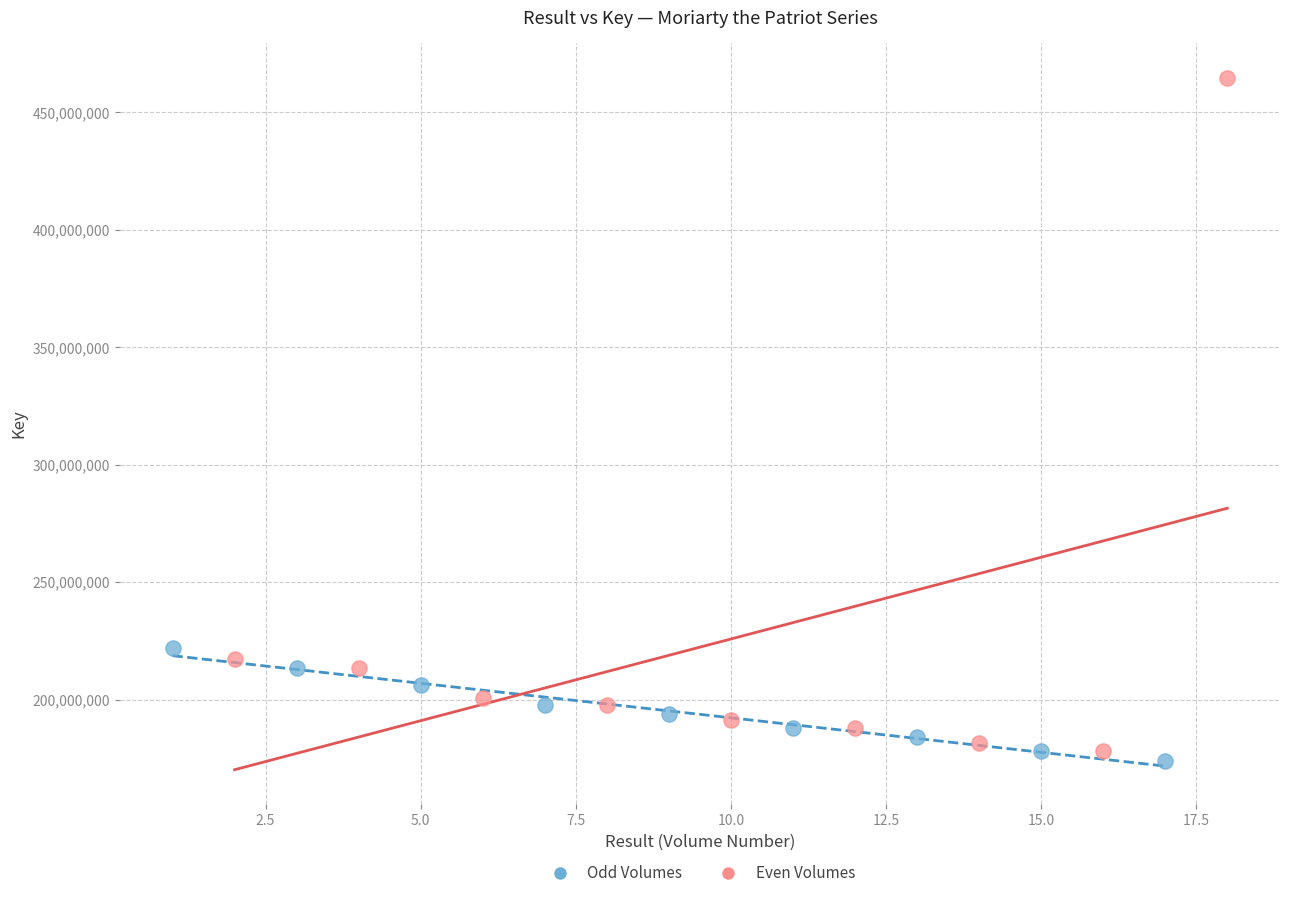

Which series has the widest spread of Y values?

Even Volumes